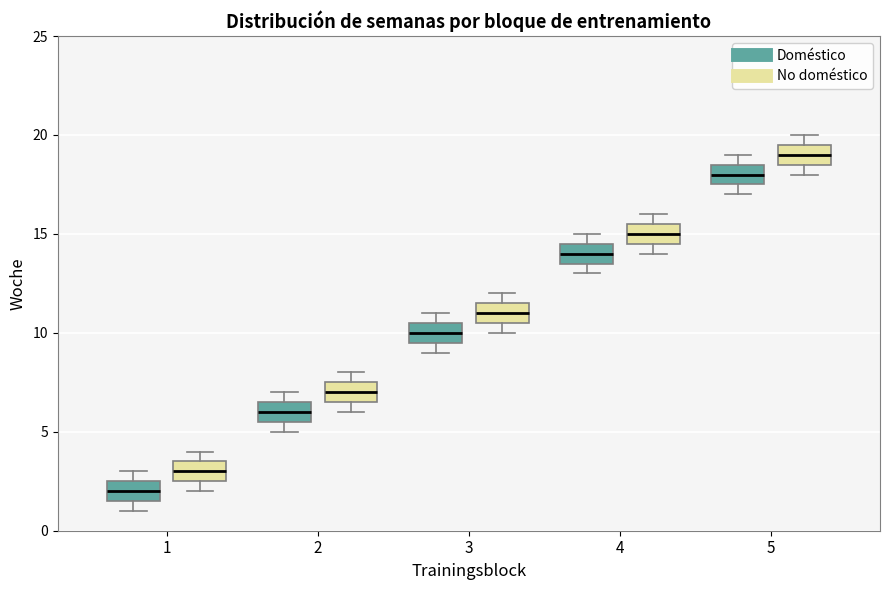

Where is the upper edge of the box for 2 (Doméstico) on the y-axis? The values are not printed on the chart, so give them approximately, as read against the axis.

6.5